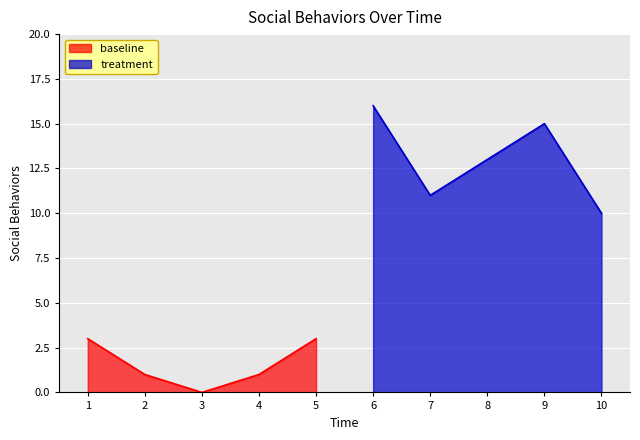

What is the value of the 6th point from the left?

16